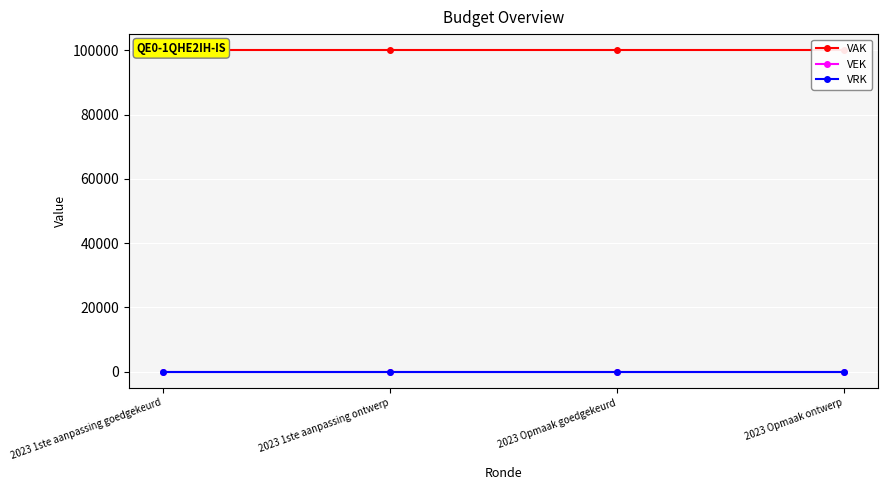

Where is VRK nearest to the value 0?

2023 1ste aanpassing goedgekeurd